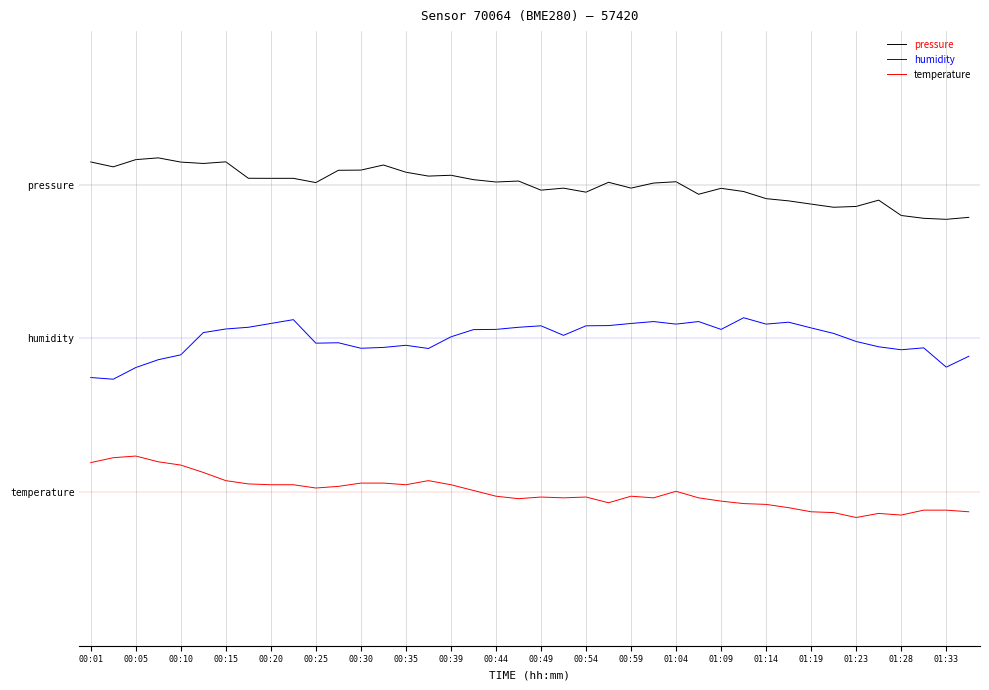

True or false: humidity has more than 0 interior local peaks.

True